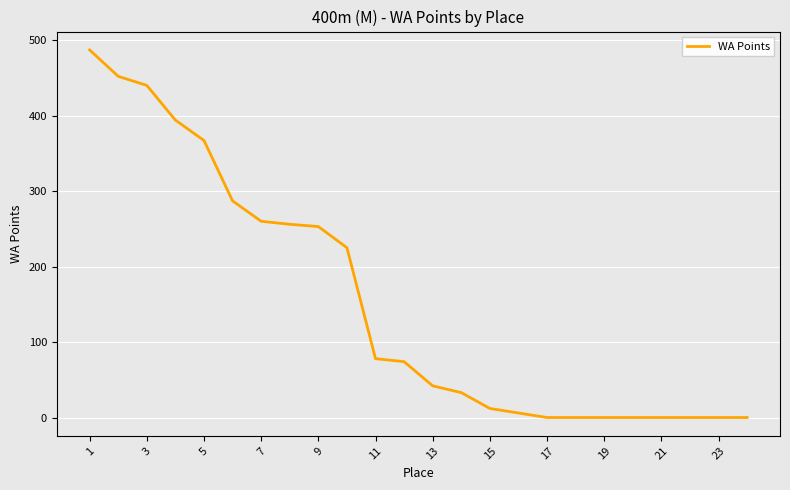

What is the greatest value displayed?

487